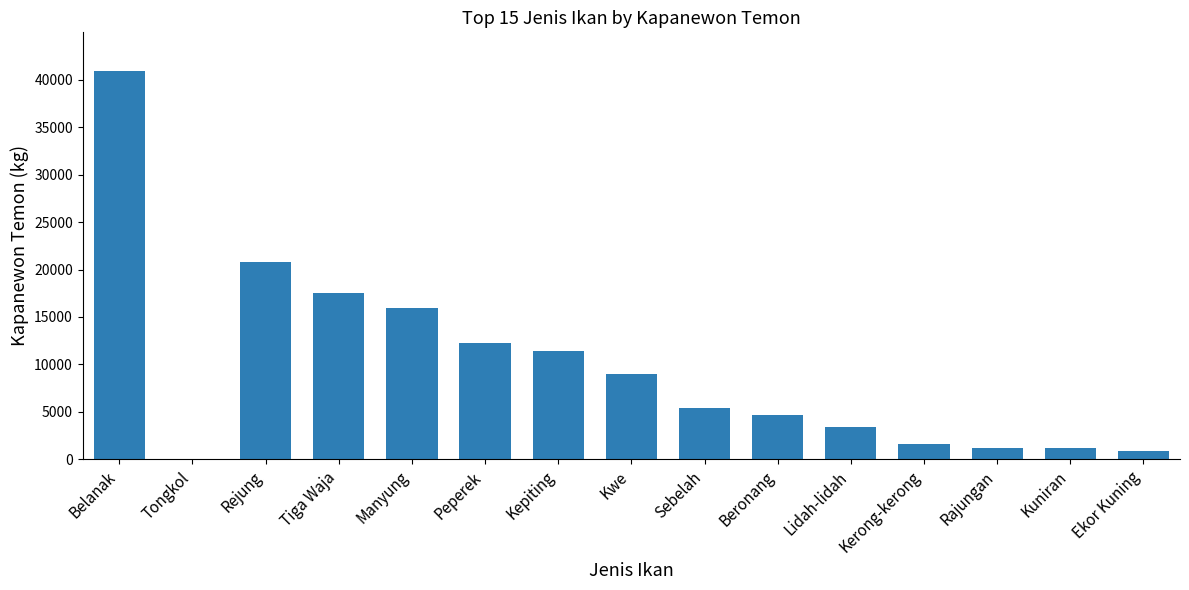

What is the ratio of the value at Manyung to the value at Rajungan?

13.0